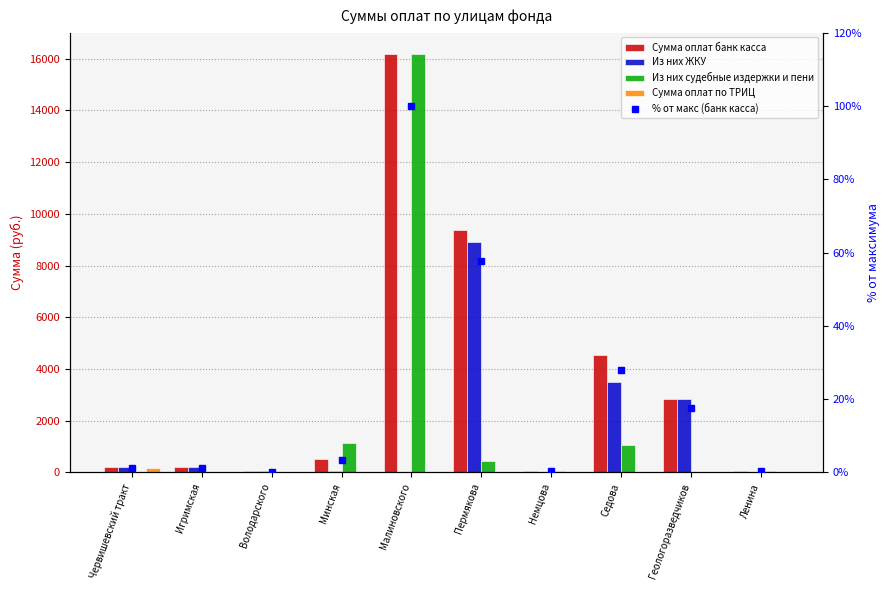

Which series has the widest spread of values?

Из них судебные издержки и пени